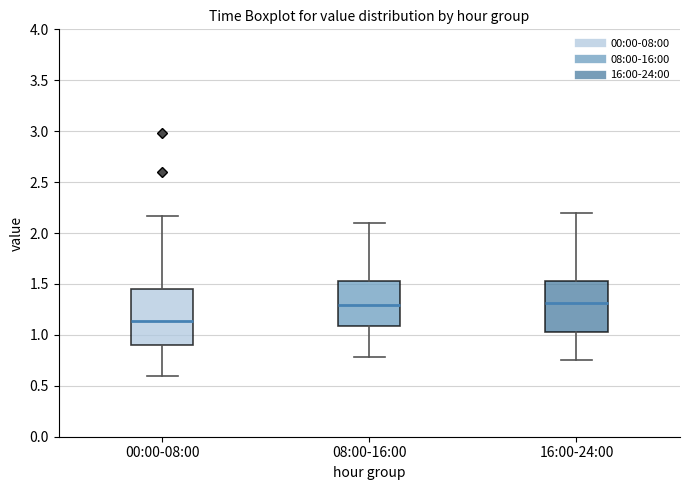

Reading left to right, transcribe this box plot: for each box, give where its median line is, the range the box spans, and where its two whiskers end, as read against the y-axis. The values are not printed on the chart, so give them approximately, as read against the axis.

00:00-08:00: median 1.15, box 0.90 to 1.45, whiskers 0.60 to 2.15
08:00-16:00: median 1.30, box 1.10 to 1.55, whiskers 0.80 to 2.10
16:00-24:00: median 1.30, box 1.05 to 1.55, whiskers 0.75 to 2.20